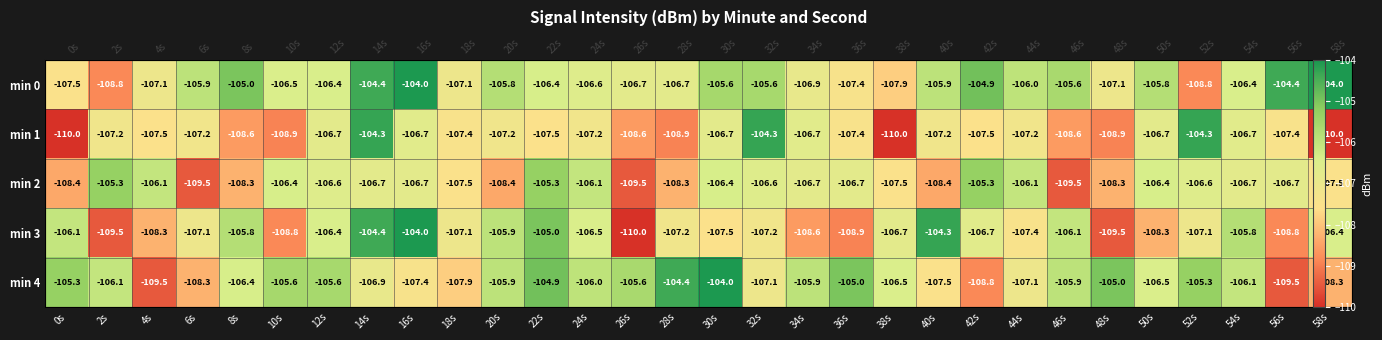

Which label corresponds to the smallest value in the chart?

0s